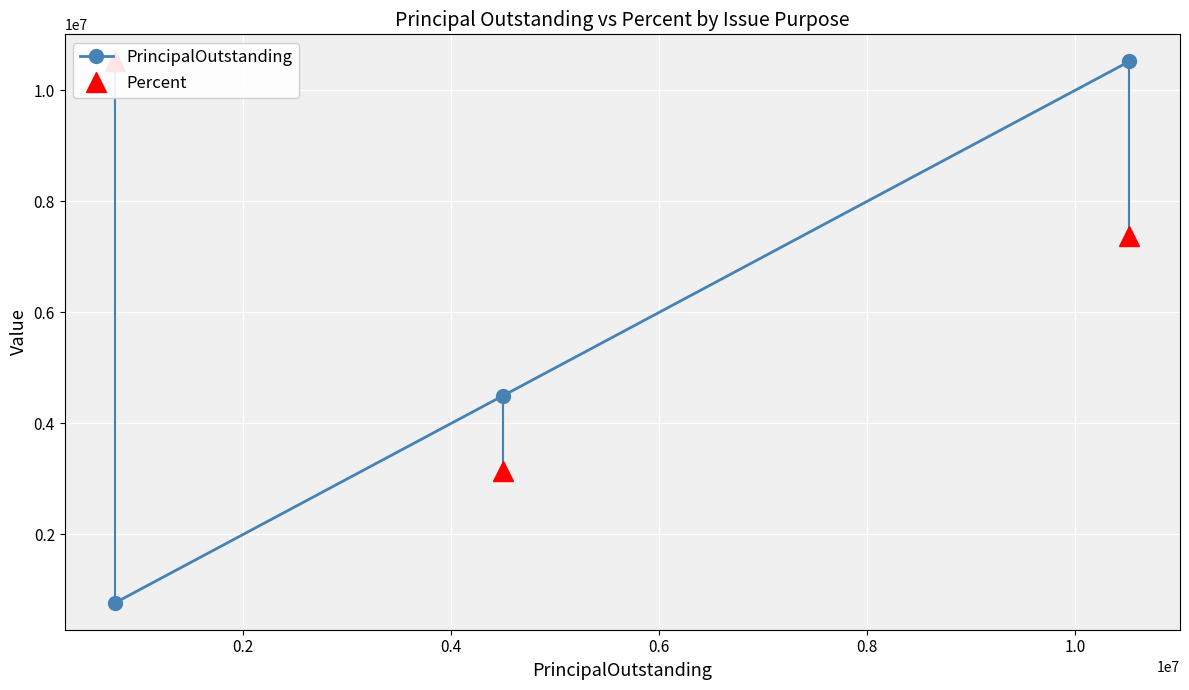

What is the minimum value shown in the chart?

772000